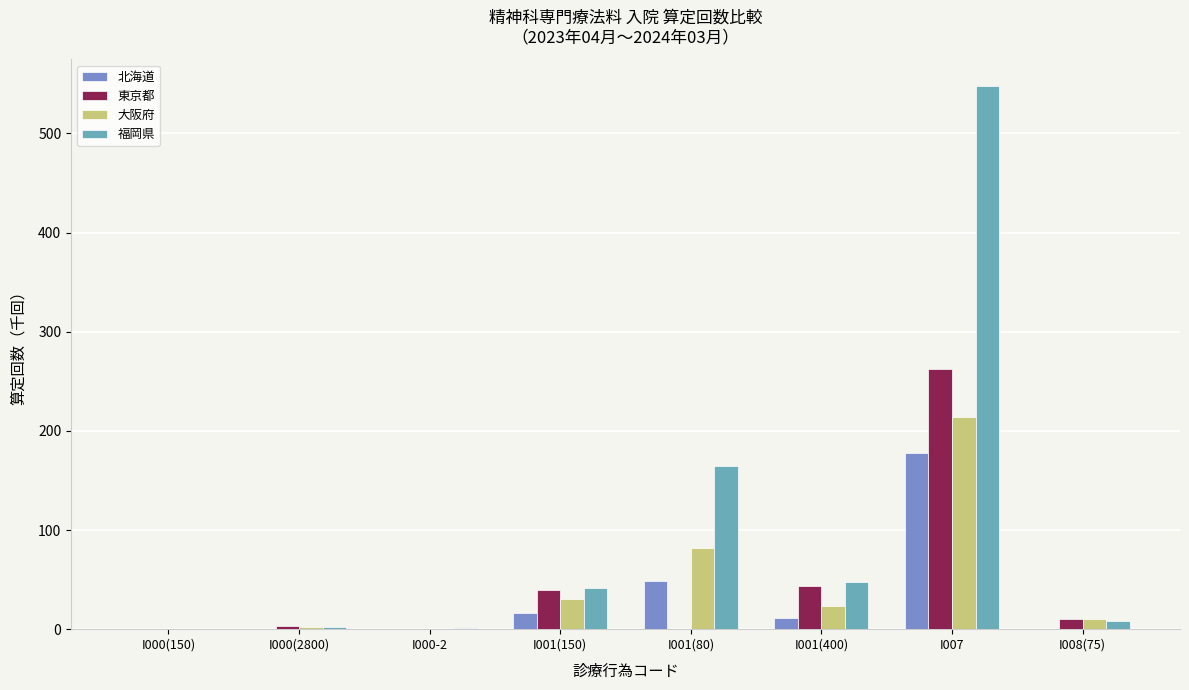

How many groups of bars are there?

8